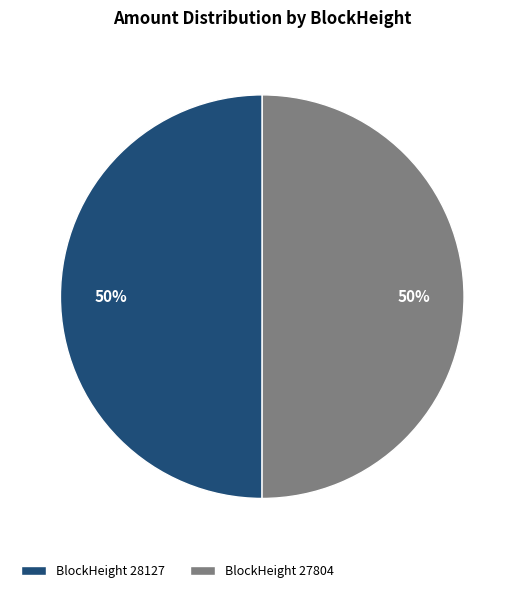

True or false: BlockHeight 27804 accounts for 41% of the total.

False